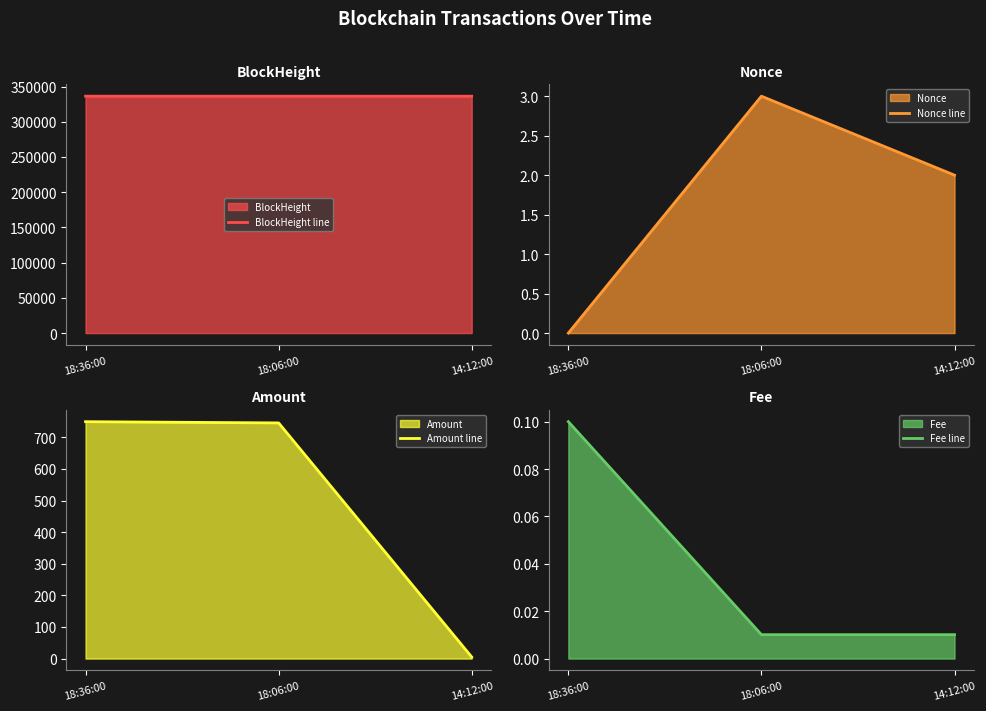

How many positive values does the Nonce line series have?

2